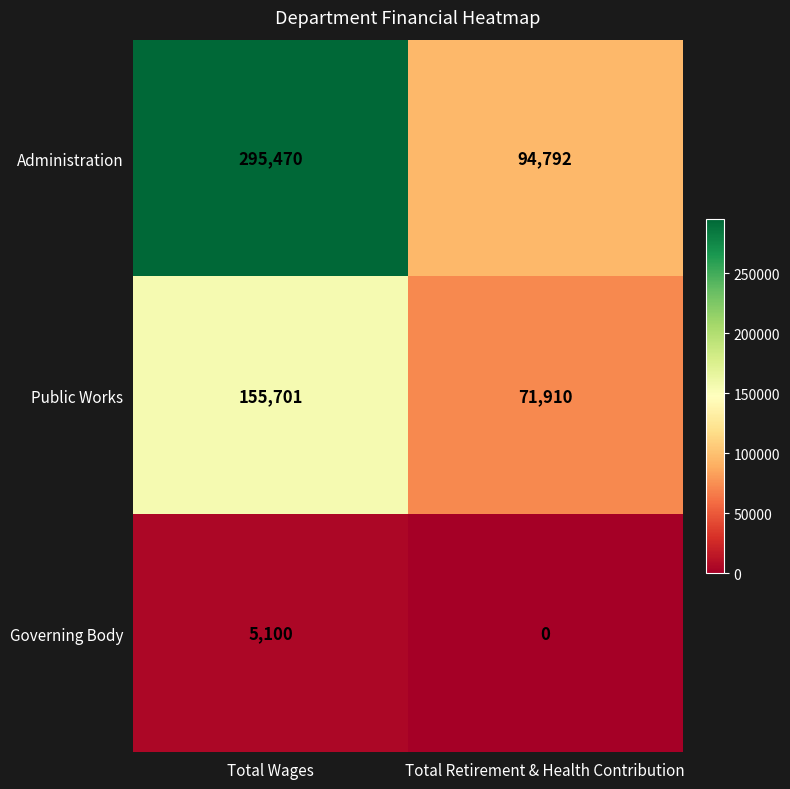

At which label is Public Works closest to 113805?

Total Retirement & Health Contribution